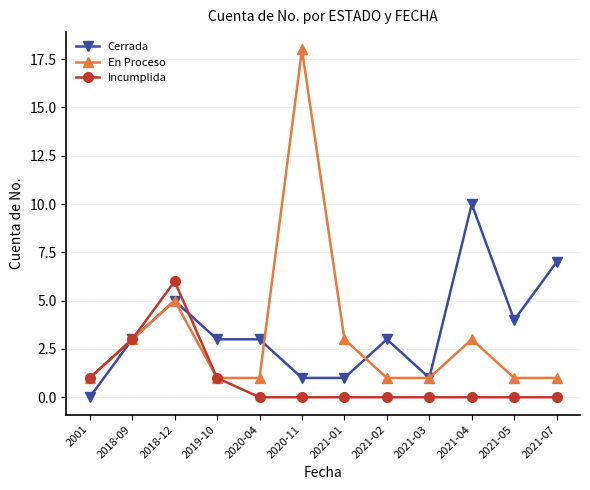

The En Proceso series shows 0 at 2021-02. True or false?

False